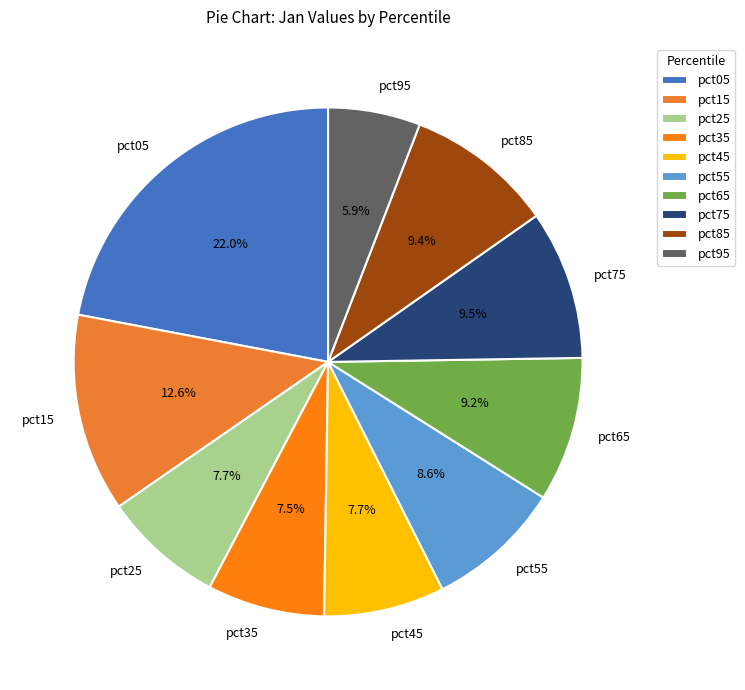

What is the smallest slice in the pie chart?

pct95